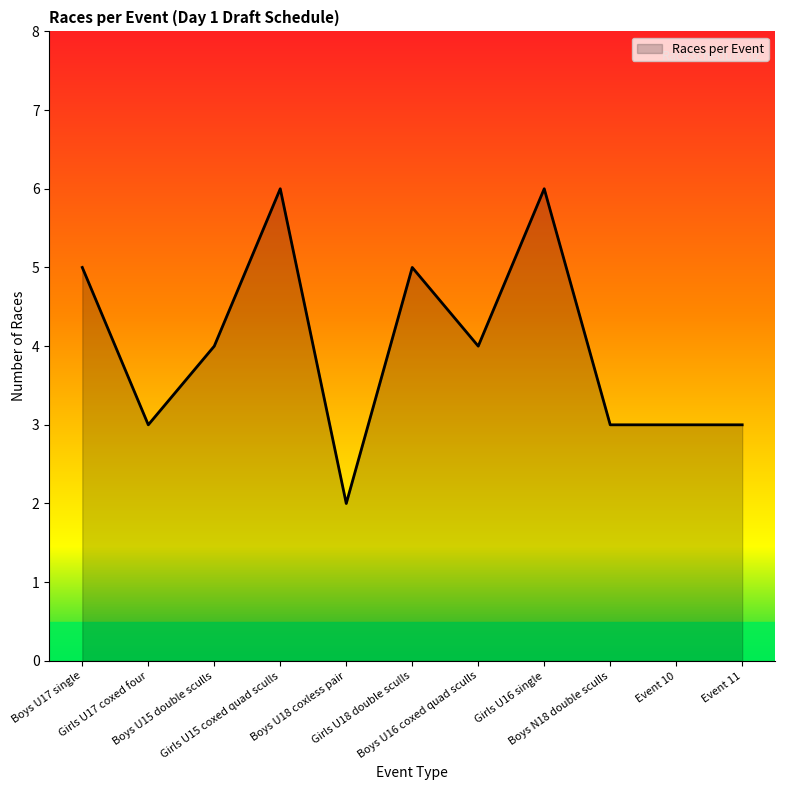

What is the maximum value shown in the chart?

6